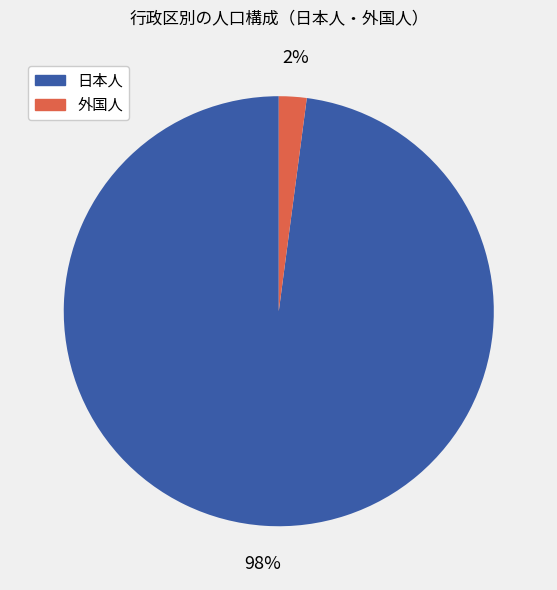

To the nearest percent, what is the average slice percentage?

50%